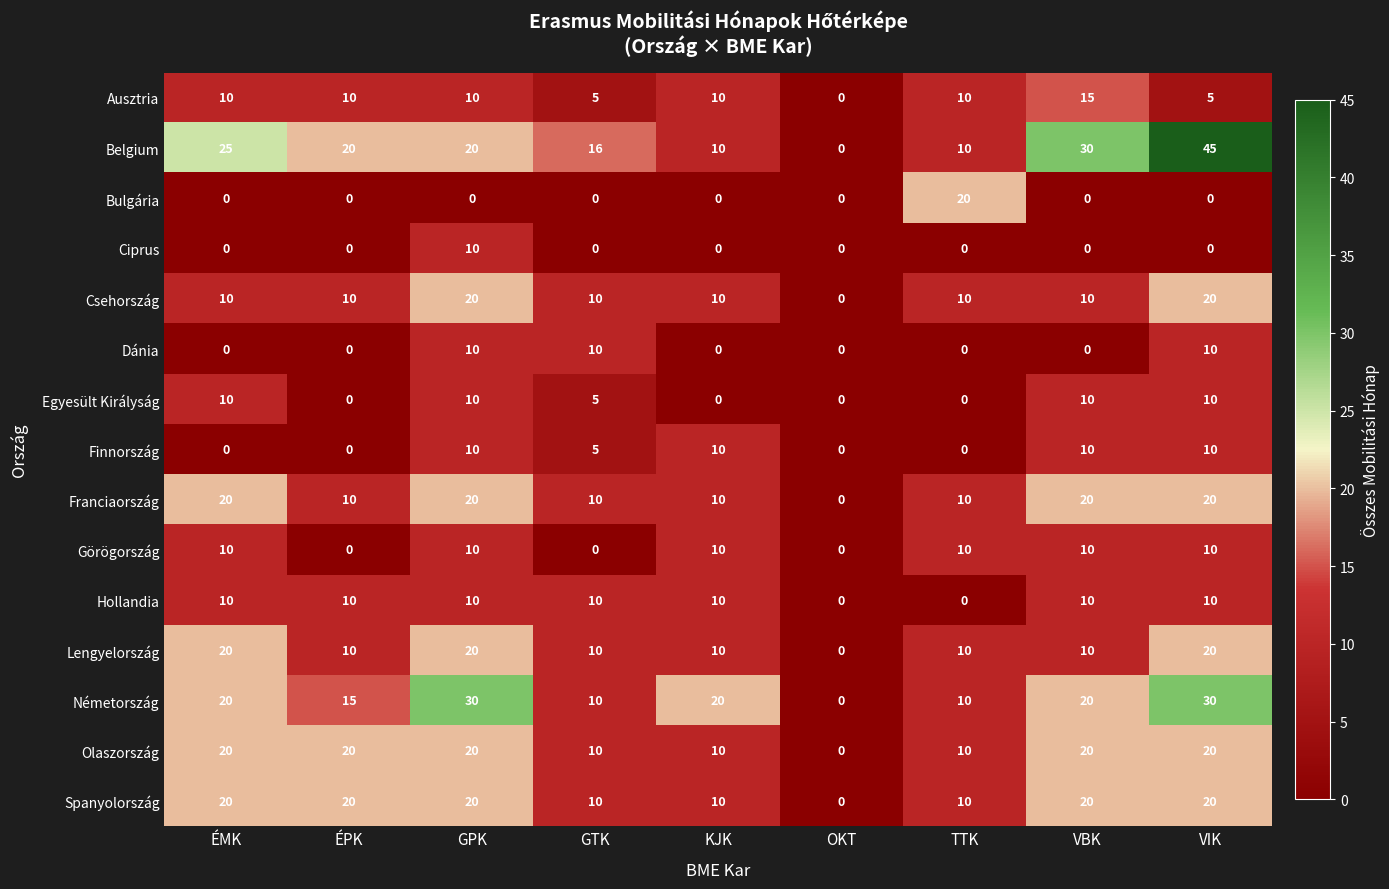

Is it true that Belgium equals 30 at VBK?

True